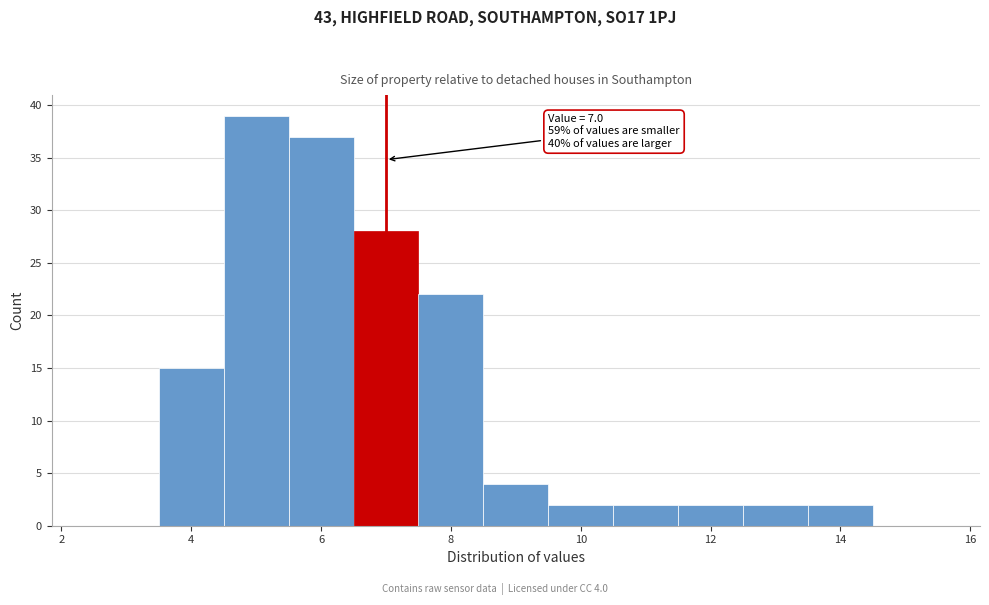

Over which range of the x-axis is the bar tallest?

4.5 to 5.5